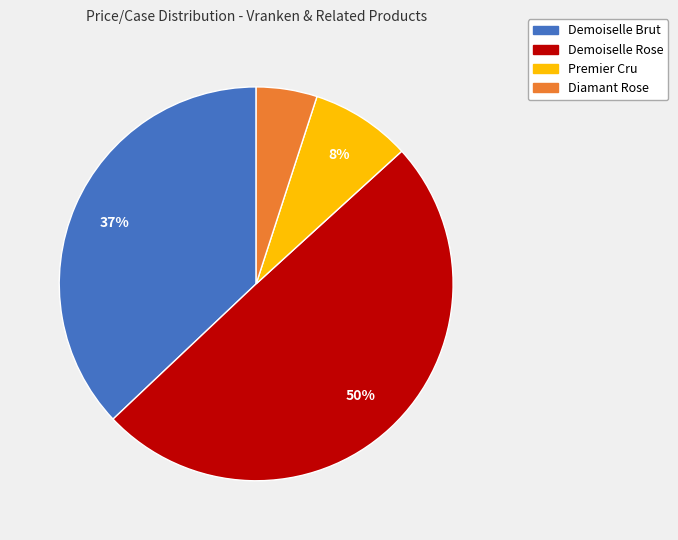

Is there any slice that represents more than half of the pie?

No